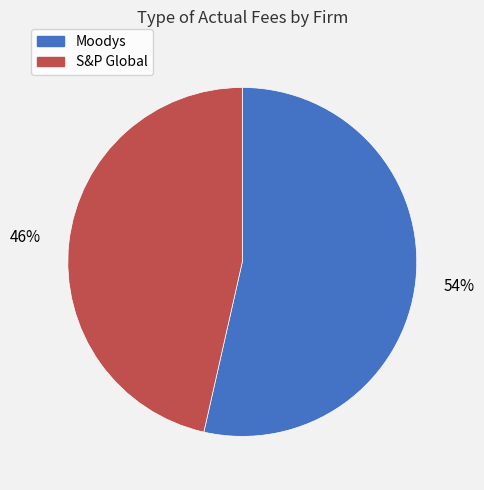

Does S&P Global account for over 50% of the chart?

No